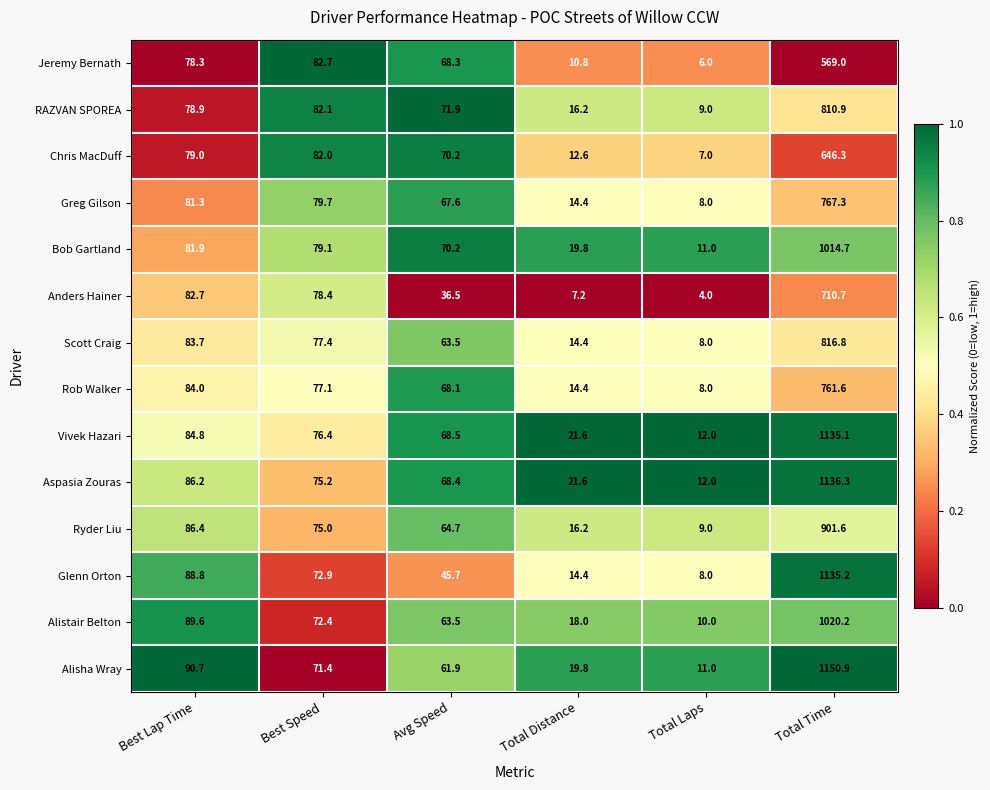

List the series in order of their peak value, highest first.

Alisha Wray, Aspasia Zouras, Glenn Orton, Vivek Hazari, Alistair Belton, Bob Gartland, Ryder Liu, Scott Craig, RAZVAN SPOREA, Greg Gilson, Rob Walker, Anders Hainer, Chris MacDuff, Jeremy Bernath